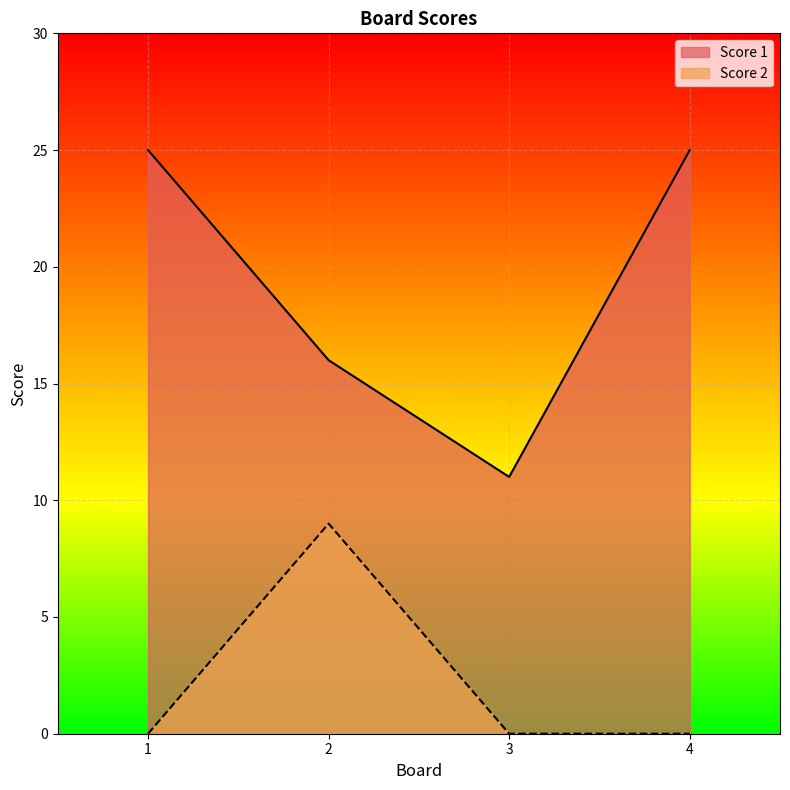

Reading left to right, extract all data points from this chart.

Score 1: 1=25	2=16	3=11	4=25
Score 2: 1=0	2=9	3=0	4=0